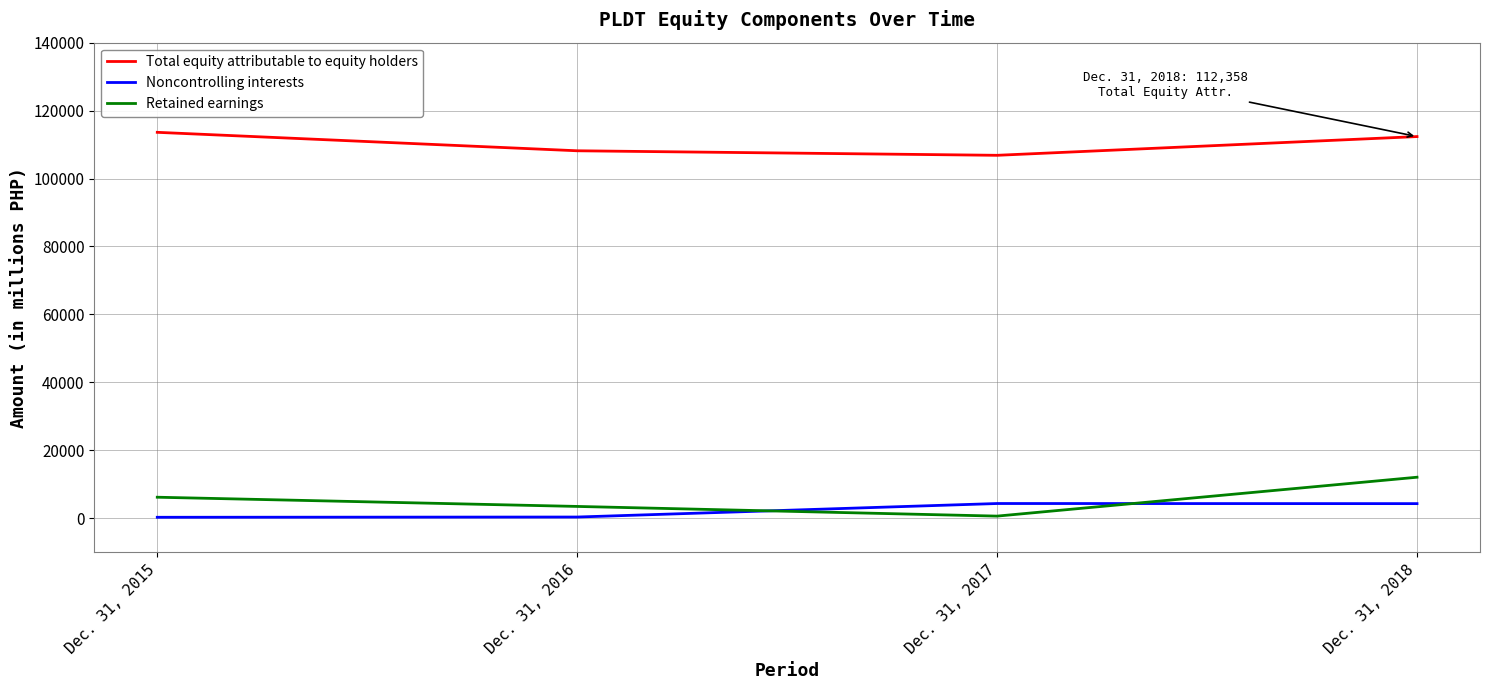

What is the average value of the Total equity attributable to equity holders series?

110246